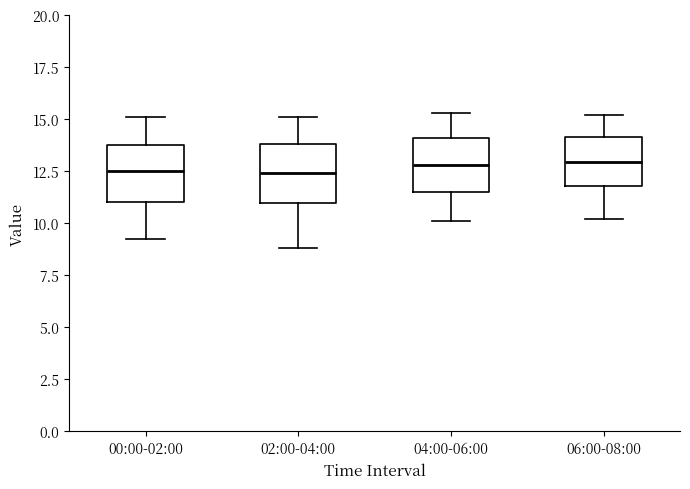

Reading left to right, read every box against the y-axis: the position of its median line, the range the box covers, and the ends of its whiskers. The values are not printed on the chart, so give them approximately, as read against the axis.

00:00-02:00: median 12.5, box 11.0 to 14.0, whiskers 9.5 to 15.0
02:00-04:00: median 12.5, box 11.0 to 14.0, whiskers 9.0 to 15.0
04:00-06:00: median 13.0, box 11.5 to 14.0, whiskers 10.0 to 15.5
06:00-08:00: median 13.0, box 12.0 to 14.0, whiskers 10.0 to 15.0